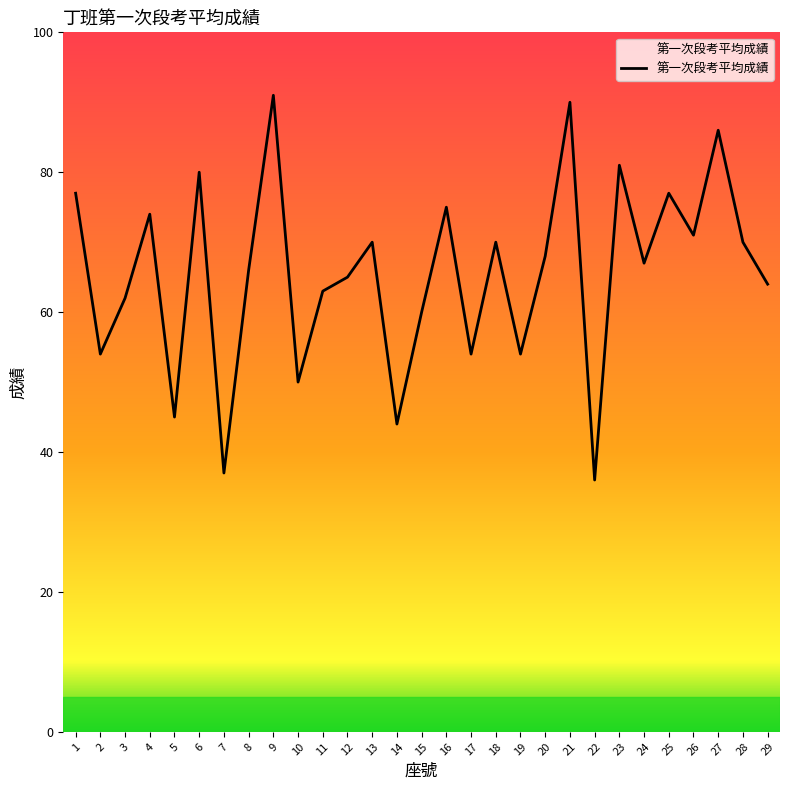

Reading left to right, list all the values displayed in this chart.

77	54	62	74	45	80	37	66	91	50	63	65	70	44	60	75	54	70	54	68	90	36	81	67	77	71	86	70	64